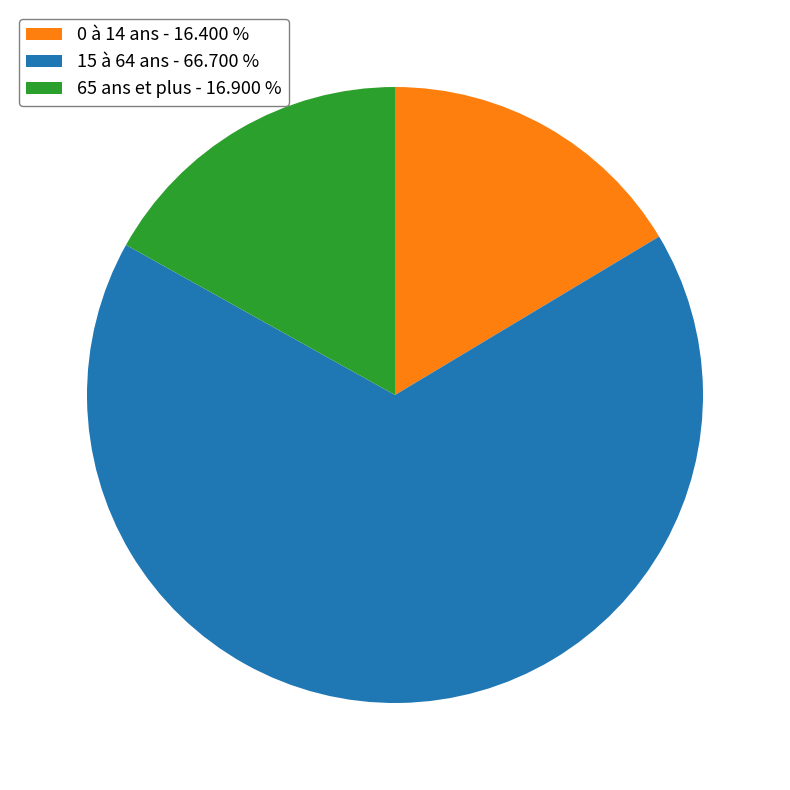

Is there a majority slice in this chart?

Yes